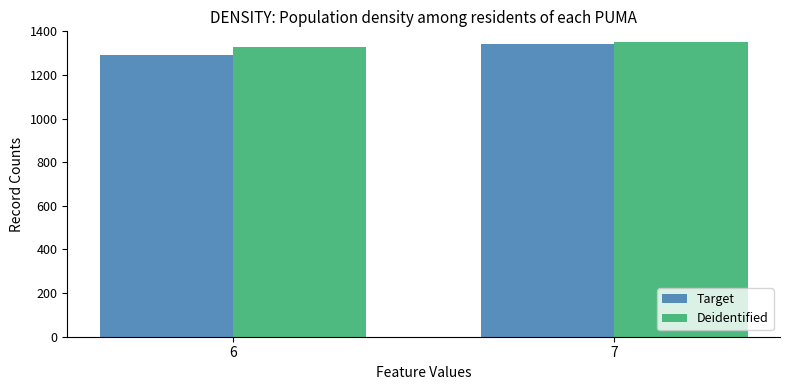

Reading left to right, extract all data points from this chart.

Target: 1290	1340
Deidentified: 1330	1350